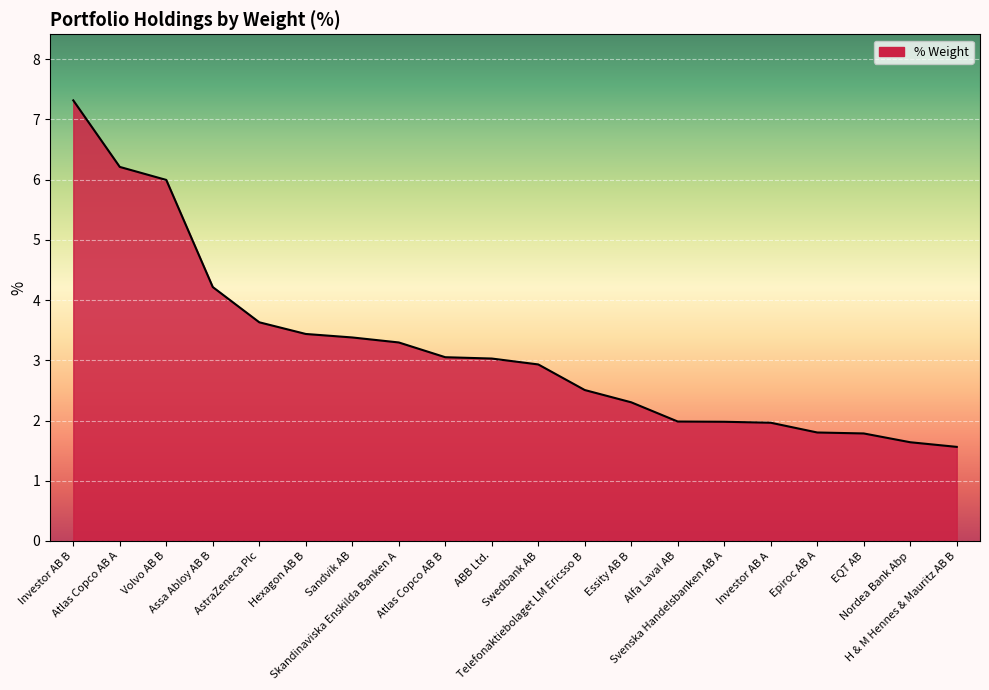

What is the change in value from AstraZeneca Plc to Alfa Laval AB?

-1.6